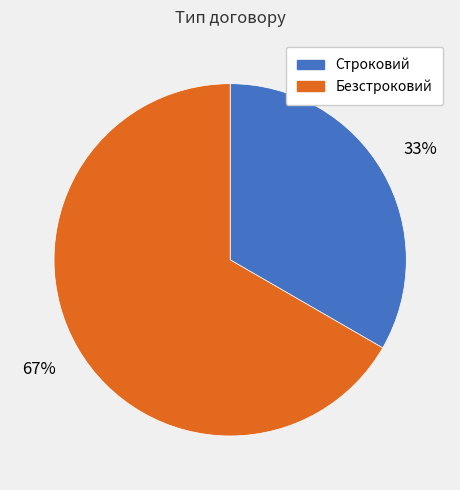

Which category has the biggest portion of the pie?

Безстроковий